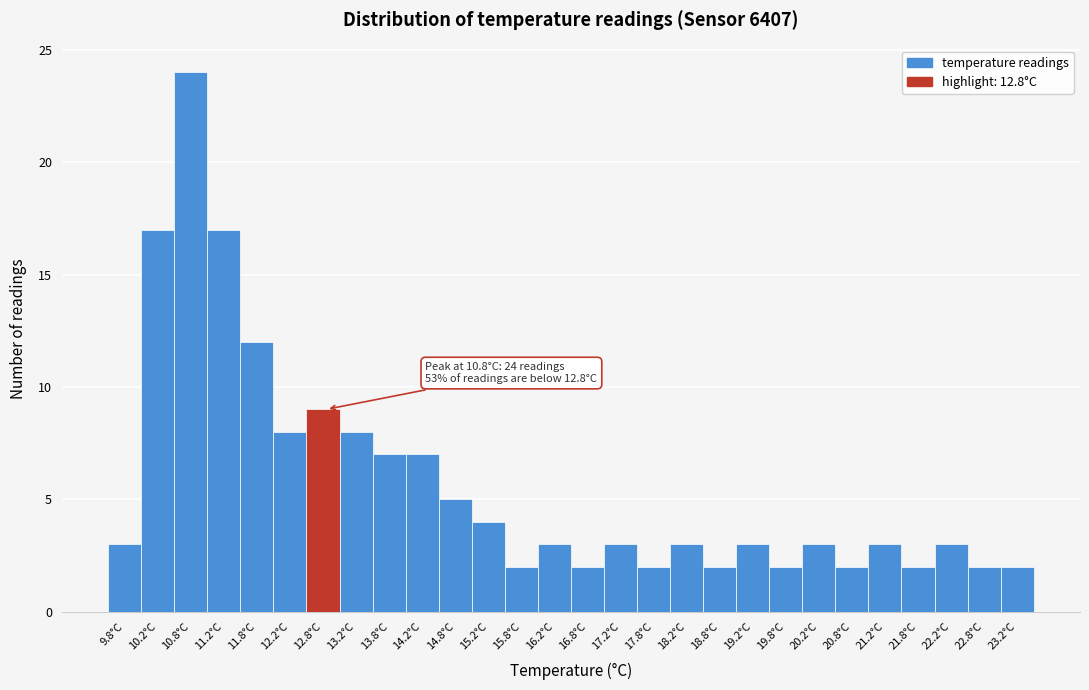

Which range on the x-axis has the tallest bar?

10.5 to 11.0